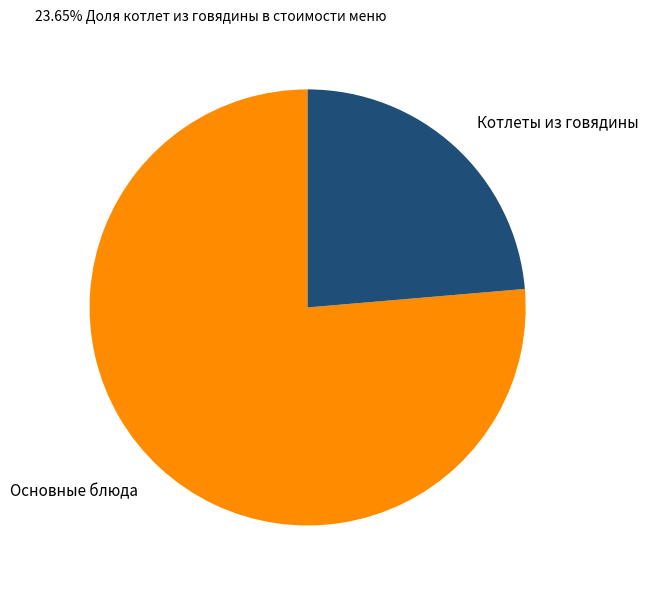

Does Котлеты из говядины account for over 50% of the chart?

No